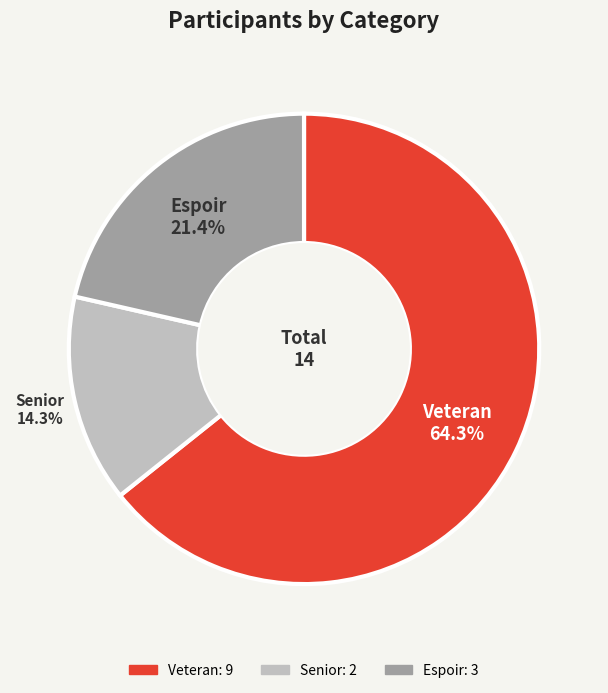

Between Espoir and Senior, which is larger?

Espoir